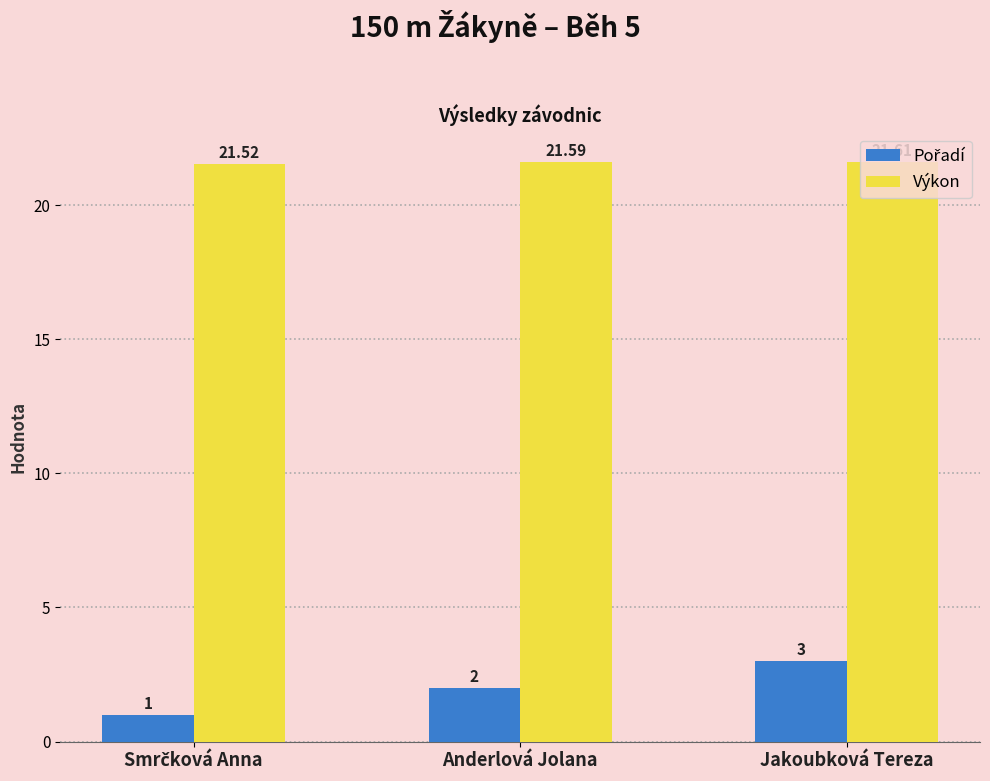

At how many categories does at least one series exceed 9?

3